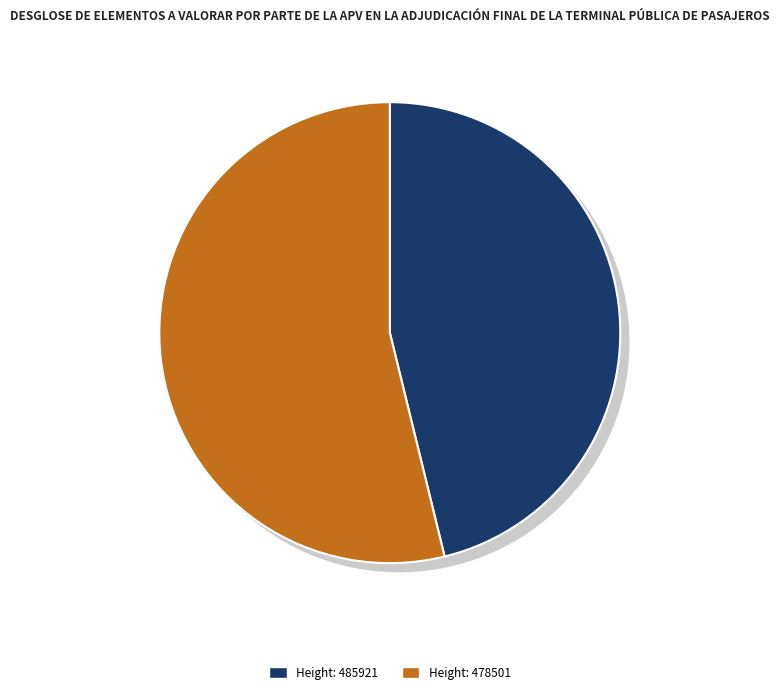

How many segments does this pie chart have?

2